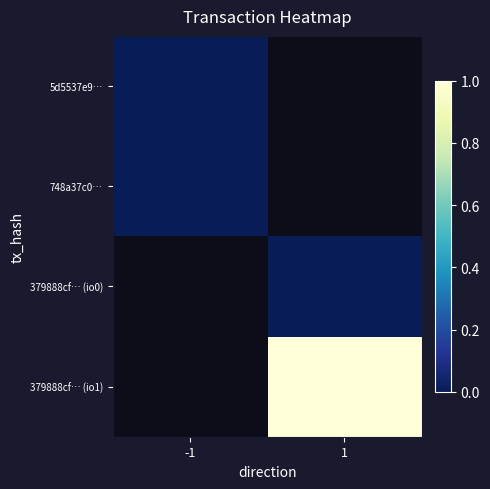

Rank the categories by 5d5537e9… value from lowest to highest.

-1, 1